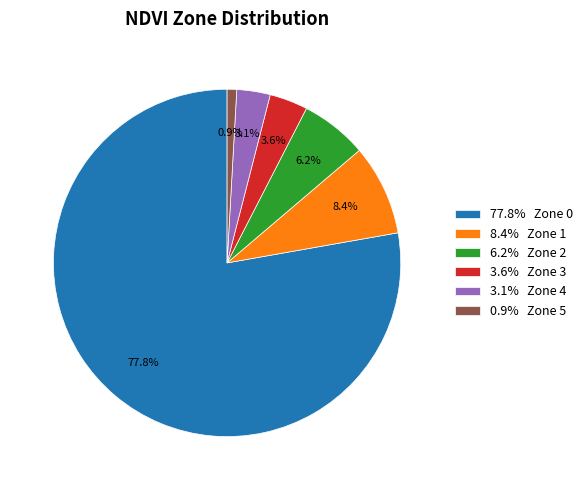

Do 0.9% Zone 5 and 3.1% Zone 4 together represent more than half of the pie?

No